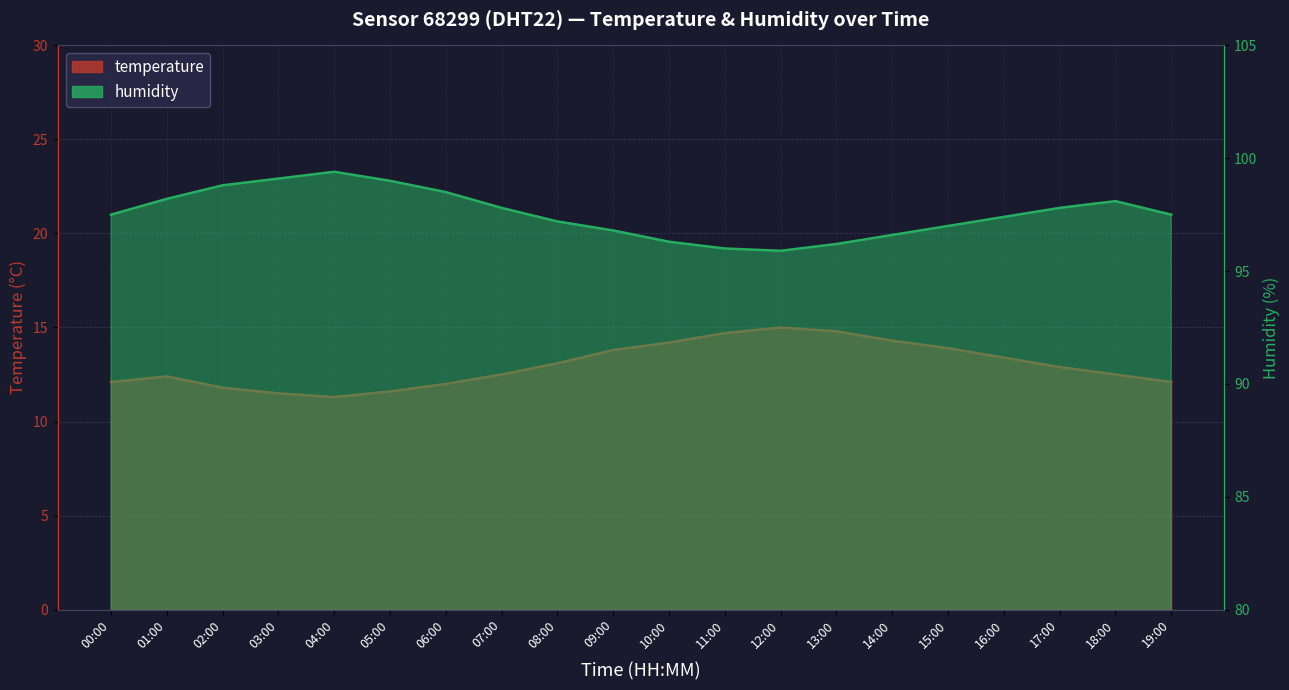

Which series has the widest spread of values?

temperature